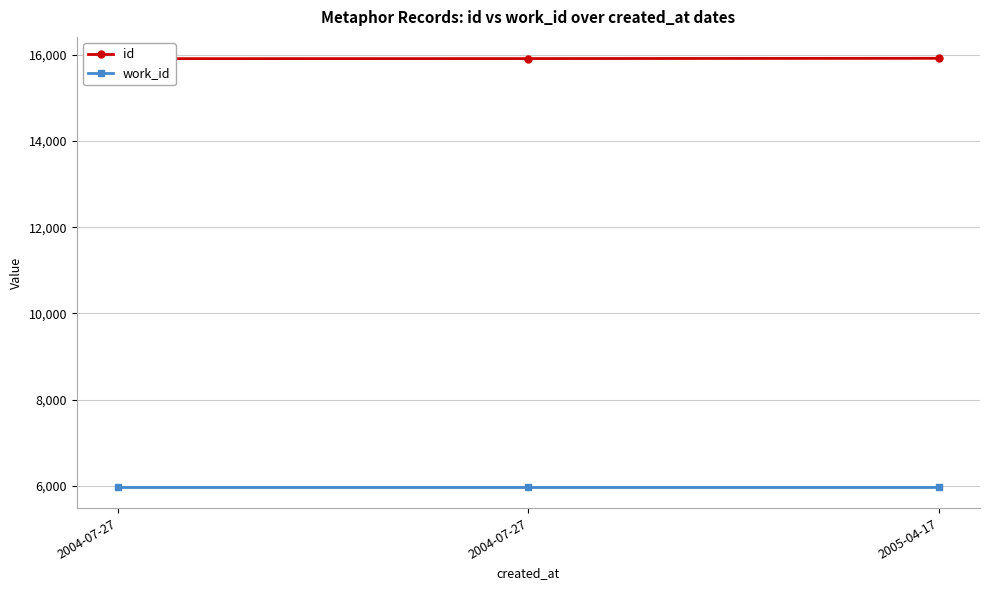

Is it true that work_id equals 5981 at 2004-07-27?

True